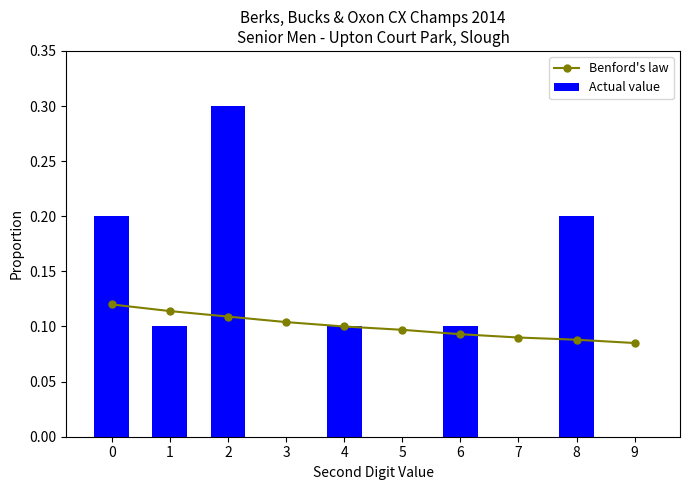

Which series has the largest total across all categories?

Benford's law